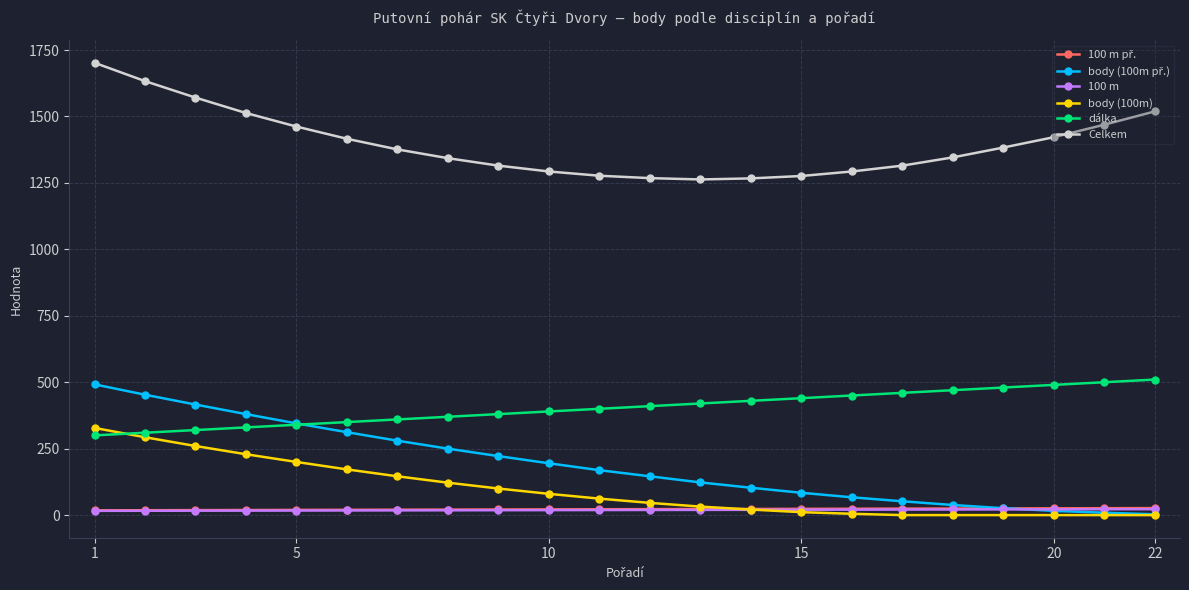

What is the value of the Celkem point at the 20th from the left?

1422.0